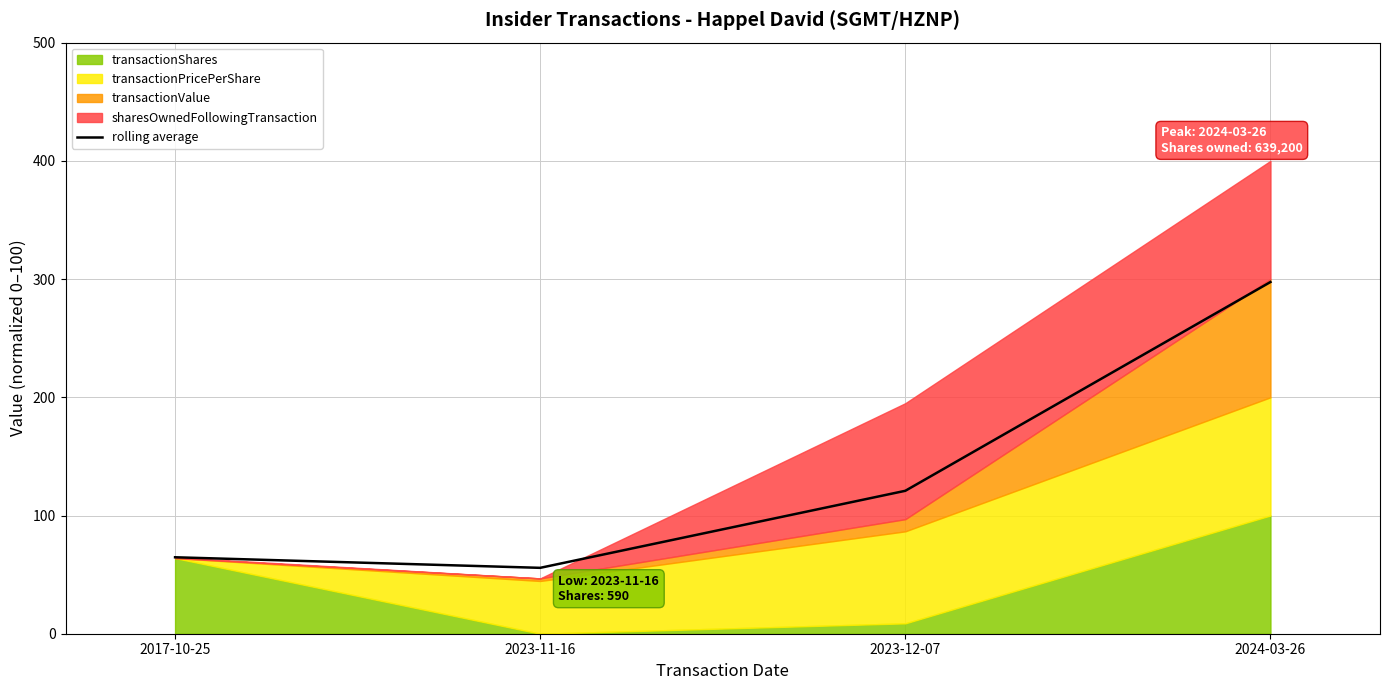

At which category does the chart reach its peak across all series?

2024-03-26